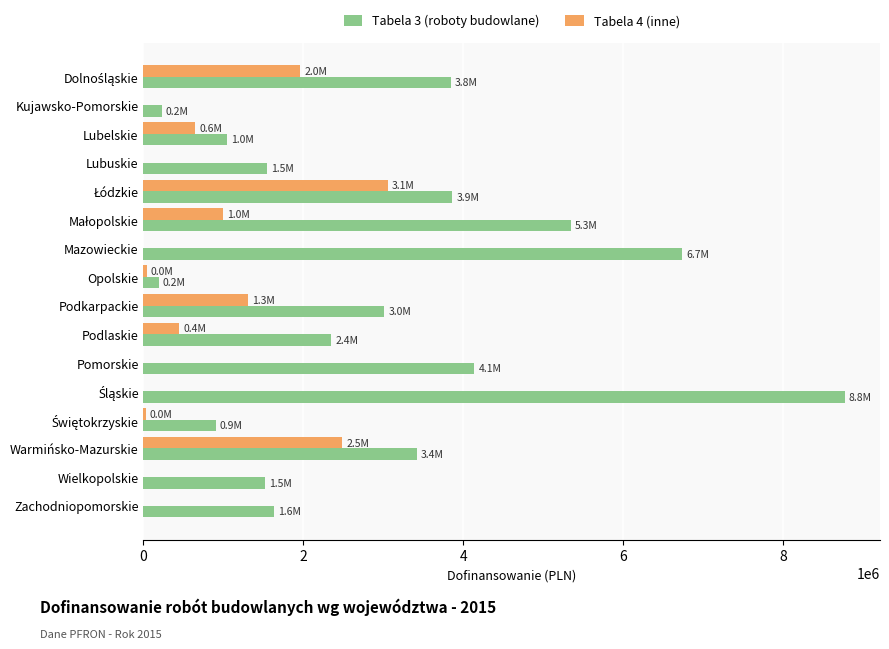

How many series are shown in this chart?

2